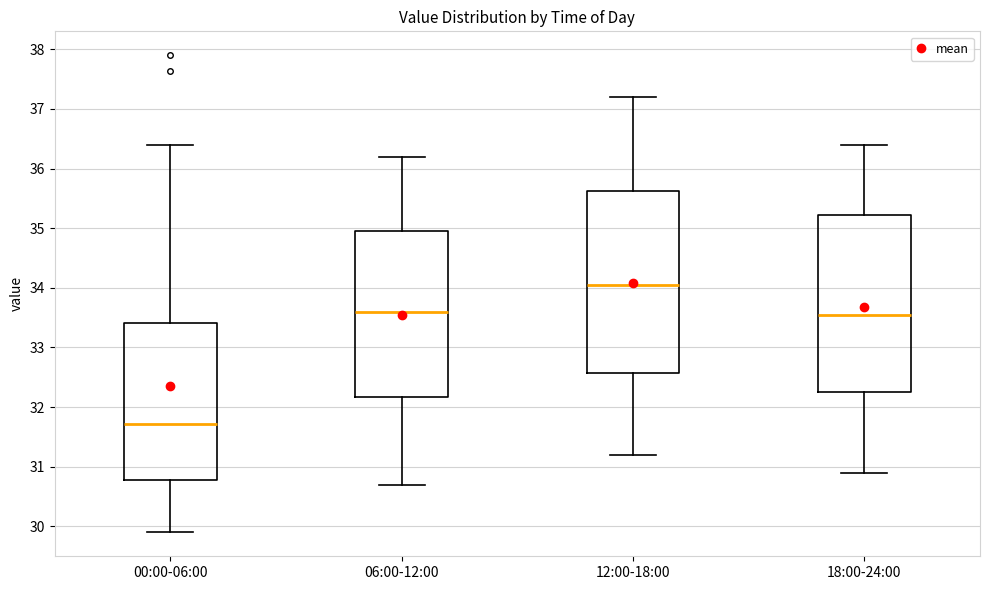

Reading left to right, read every box against the y-axis: the position of its median line, the range the box covers, and the ends of its whiskers. The values are not printed on the chart, so give them approximately, as read against the axis.

00:00-06:00: median 31.7, box 30.8 to 33.4, whiskers 29.9 to 36.4
06:00-12:00: median 33.6, box 32.2 to 35.0, whiskers 30.7 to 36.2
12:00-18:00: median 34.1, box 32.6 to 35.6, whiskers 31.2 to 37.2
18:00-24:00: median 33.6, box 32.3 to 35.2, whiskers 30.9 to 36.4